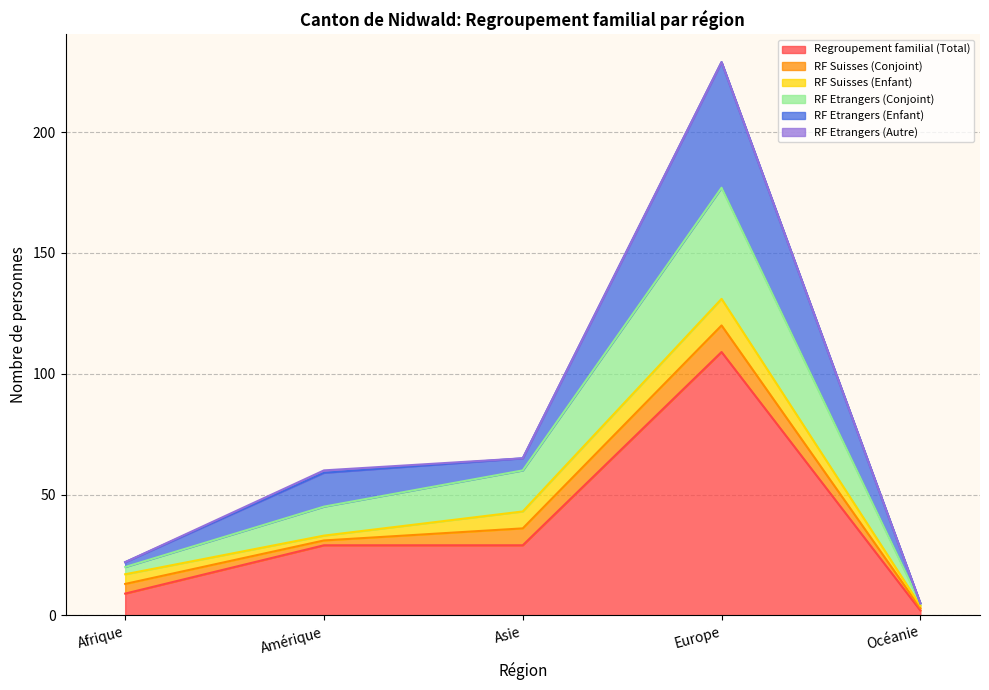

Does the chart display data point markers on the line(s)?

No